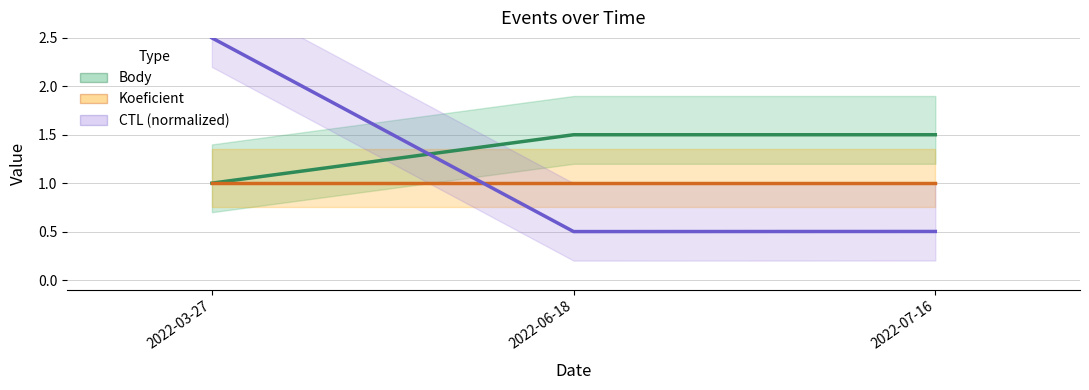

How many lines are shown in the chart?

3